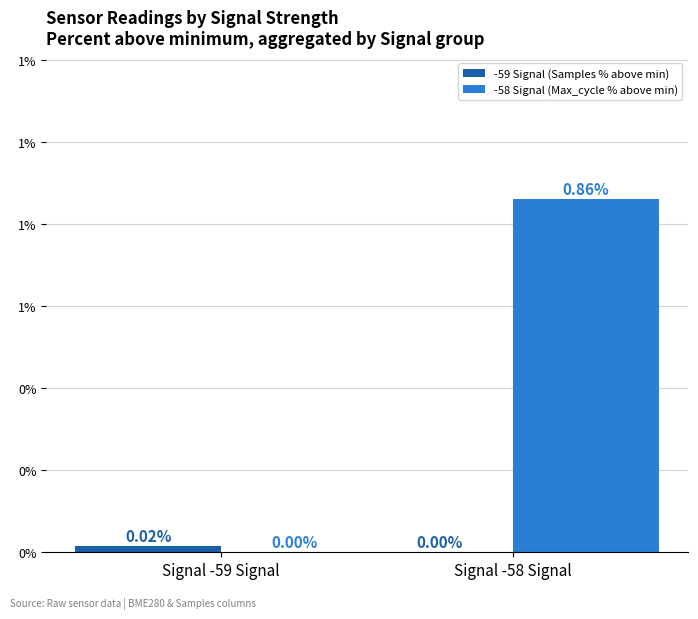

Reading left to right, extract all data points from this chart.

-59 Signal (Samples % above min): Signal -59 Signal=0.0	Signal -58 Signal=0.0
-58 Signal (Max_cycle % above min): Signal -59 Signal=0.0	Signal -58 Signal=0.9